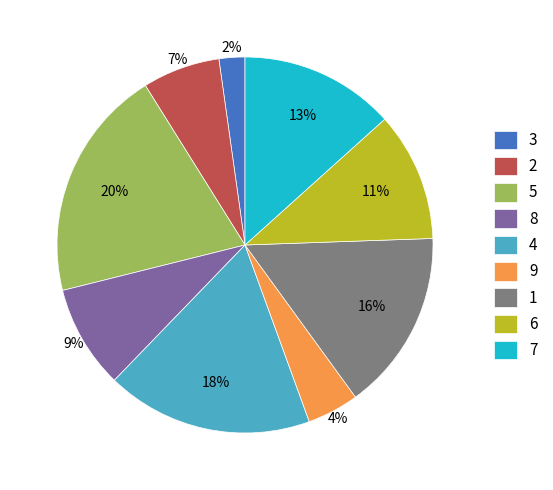

Do 4 and 6 together represent more than half of the pie?

No